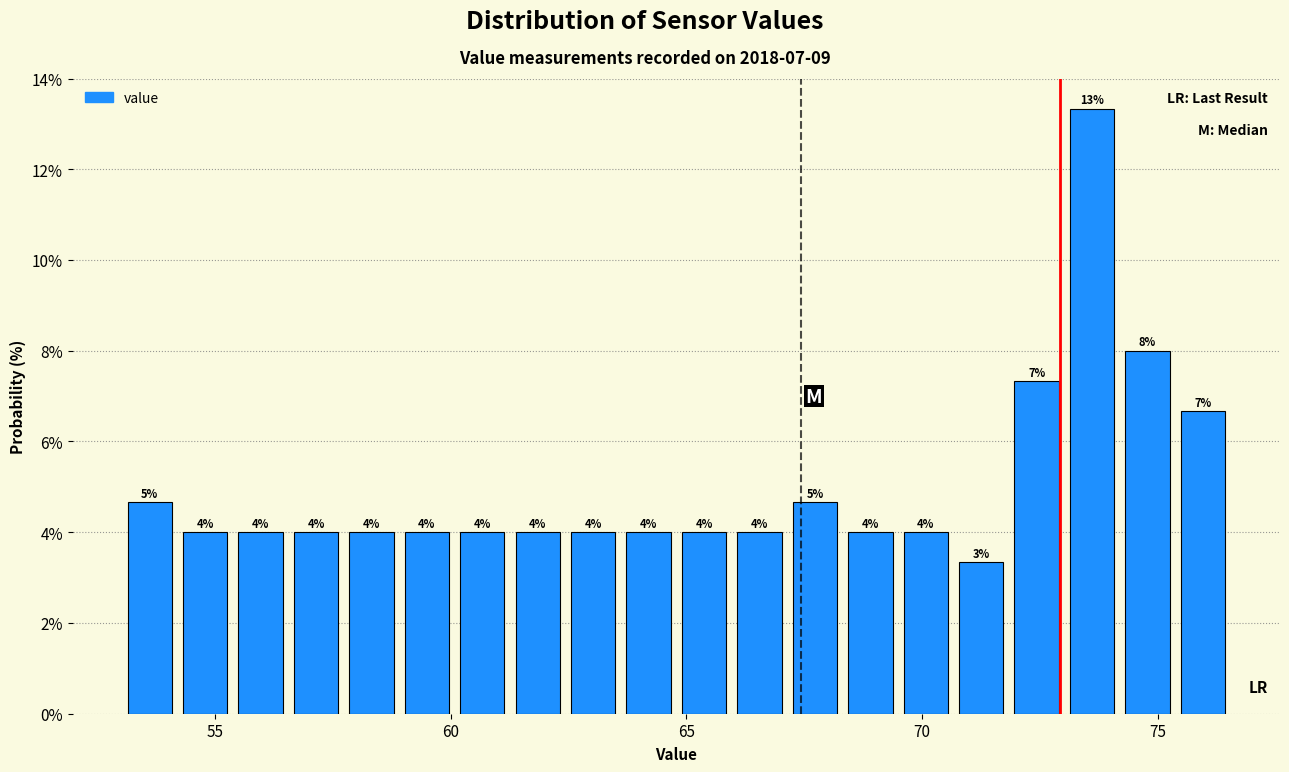

Read against the x-axis, roughly where is the centre of the tallest bar?

73.5